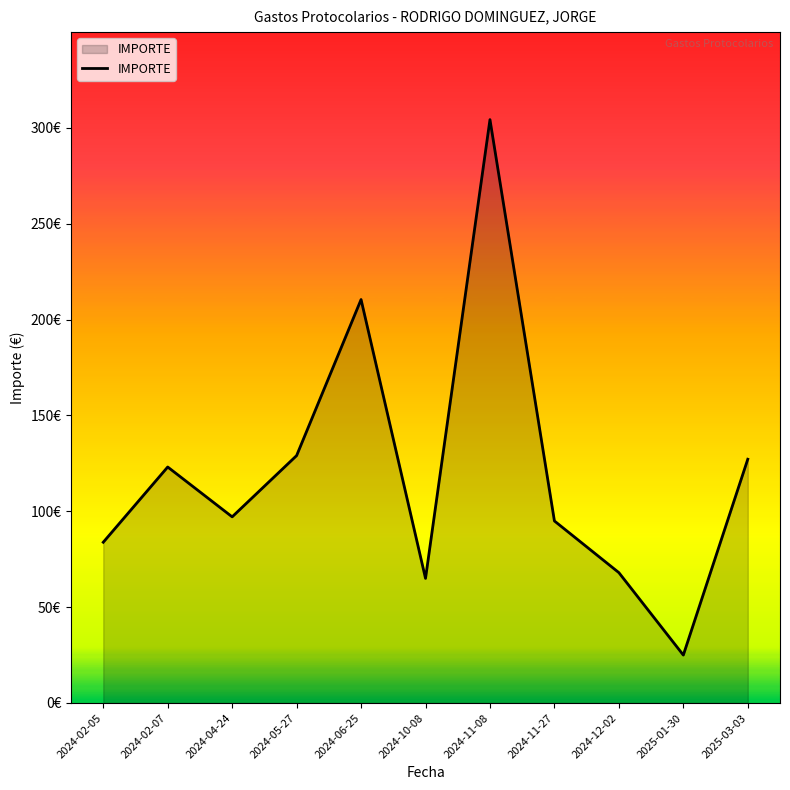

Is it true that the value at 2024-11-08 is 304.3?

True